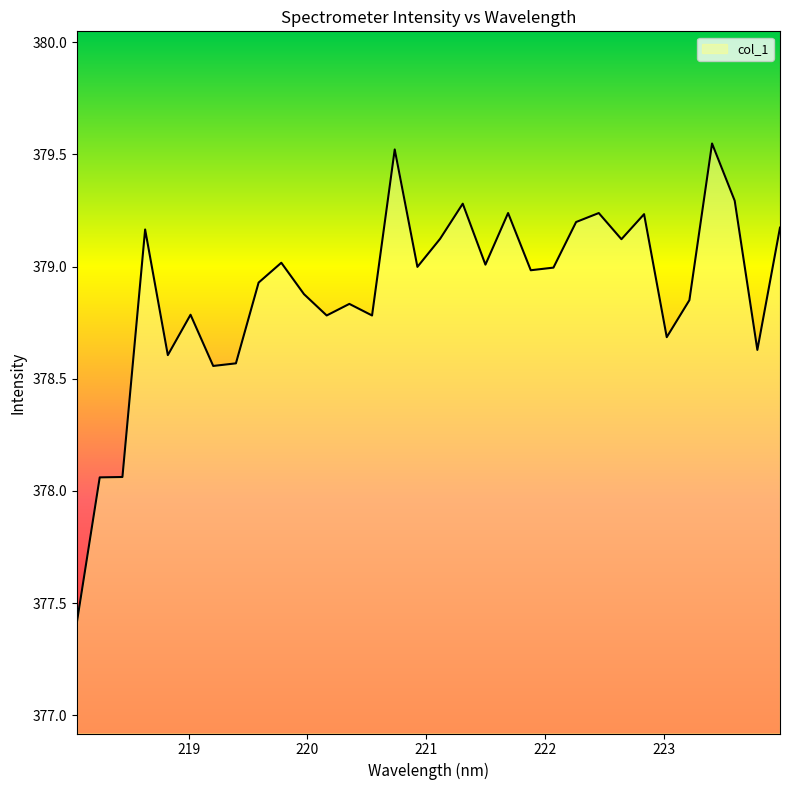

What is the minimum value shown in the chart?

377.4